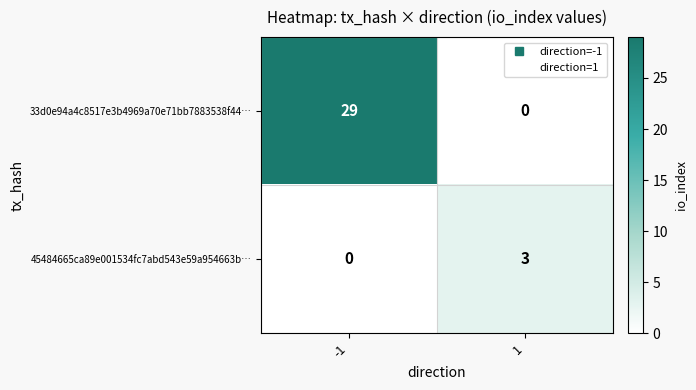

What is the difference between the maximum and minimum values in the 45484665ca89e001534fc7abd543e59a954663b… series?

3